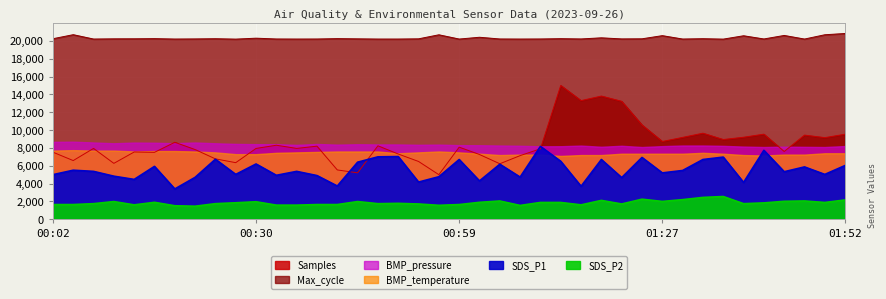

Which series has the largest range (max minus min)?

Samples